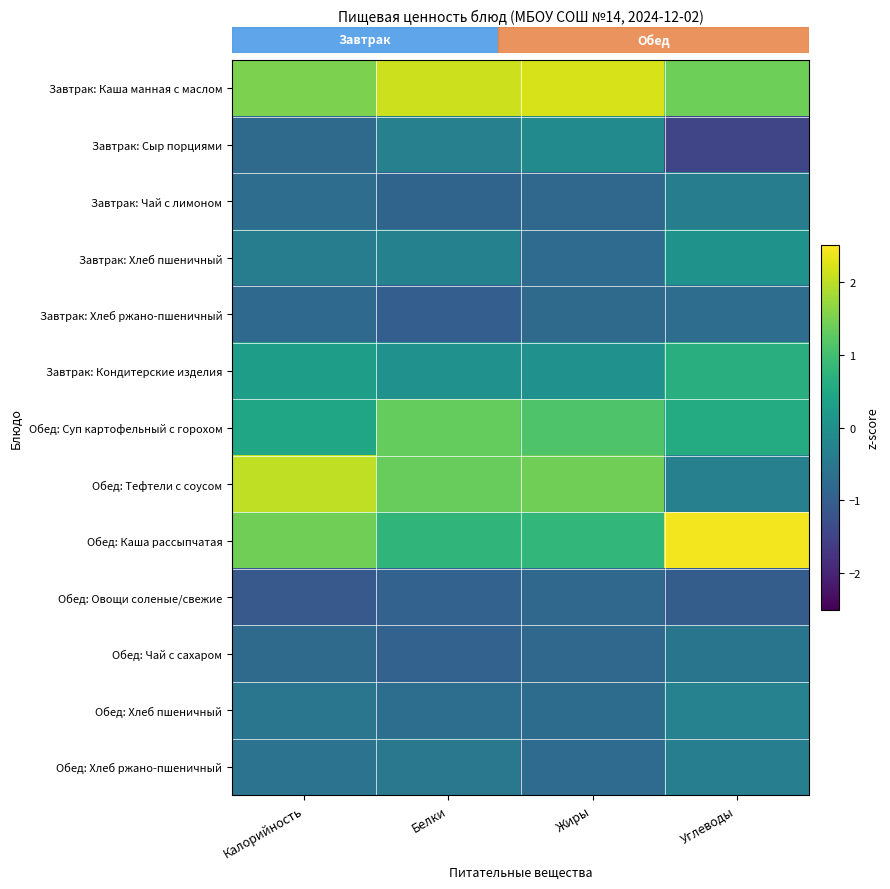

At how many categories does at least one series exceed 0?

4